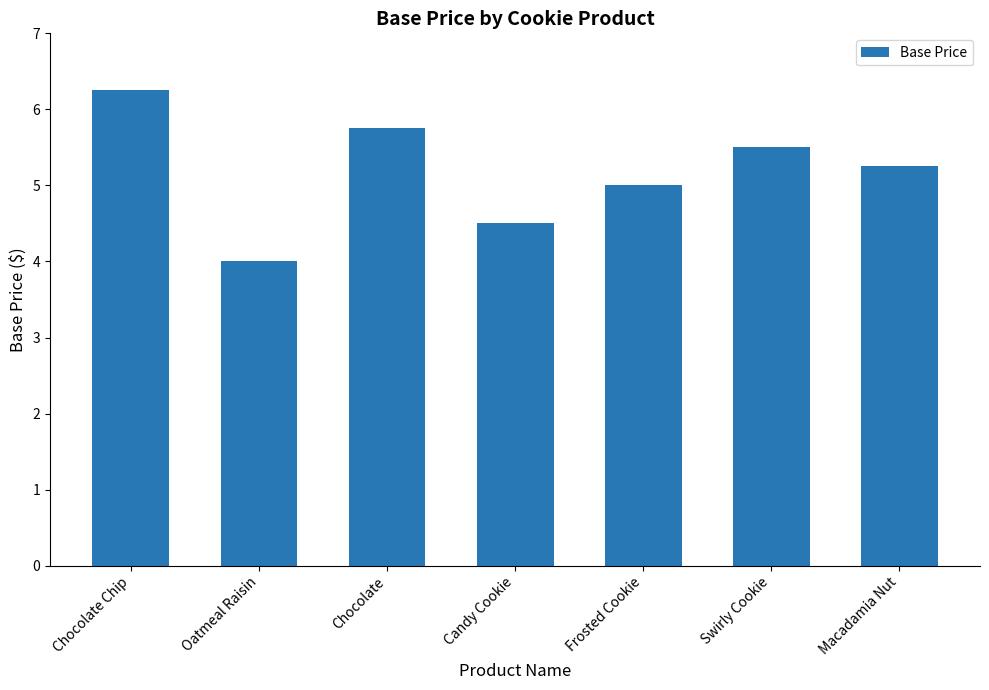

Rank the categories by value from highest to lowest.

Chocolate Chip, Chocolate, Swirly Cookie, Macadamia Nut, Frosted Cookie, Candy Cookie, Oatmeal Raisin